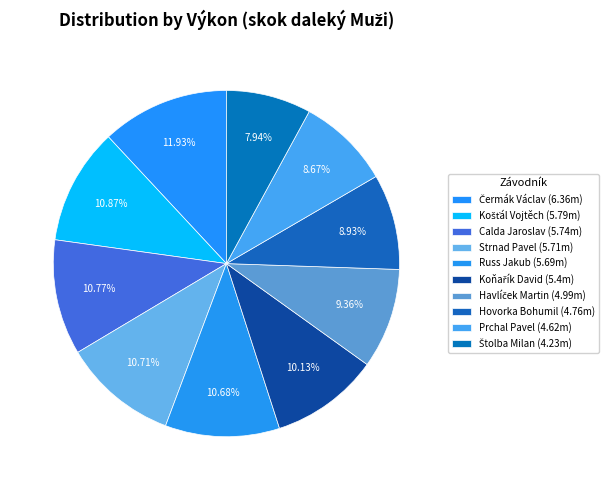

Between Čermák Václav and Košťál Vojtěch, which is larger?

Čermák Václav